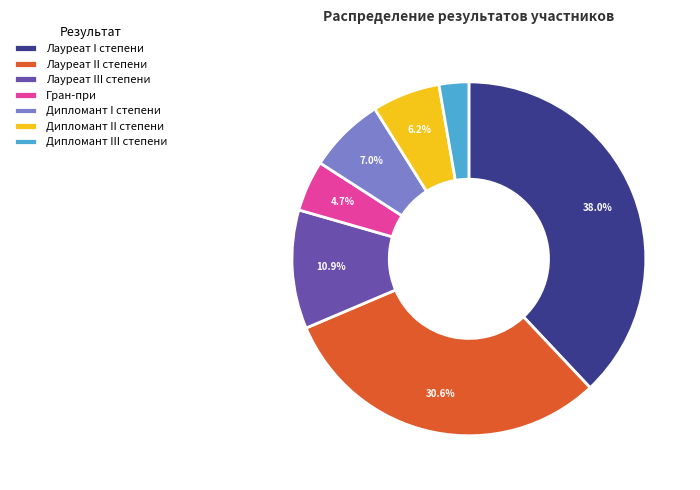

What percentage is the Дипломант II степени slice, to the nearest percent?

6%